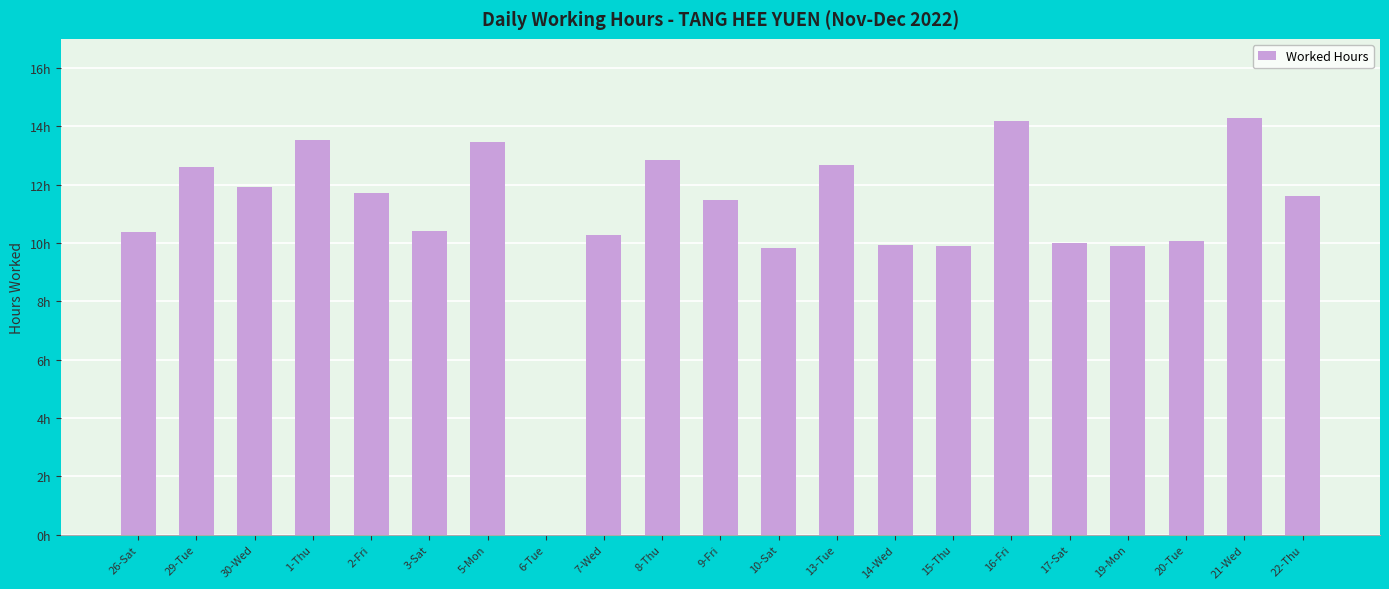

Reading left to right, extract all data points from this chart.

10.4	12.6	11.9	13.5	11.7	10.4	13.5	0.0	10.3	12.8	11.5	9.8	12.7	9.9	9.9	14.2	10.0	9.9	10.1	14.3	11.6